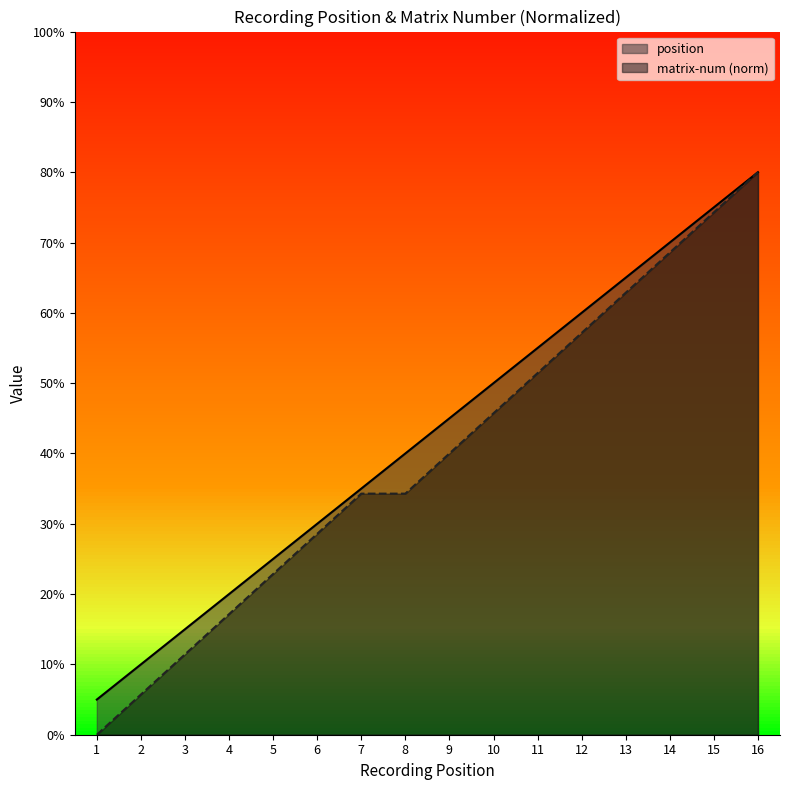

What is the value of the matrix-num point at the 14th from the left?

13.7